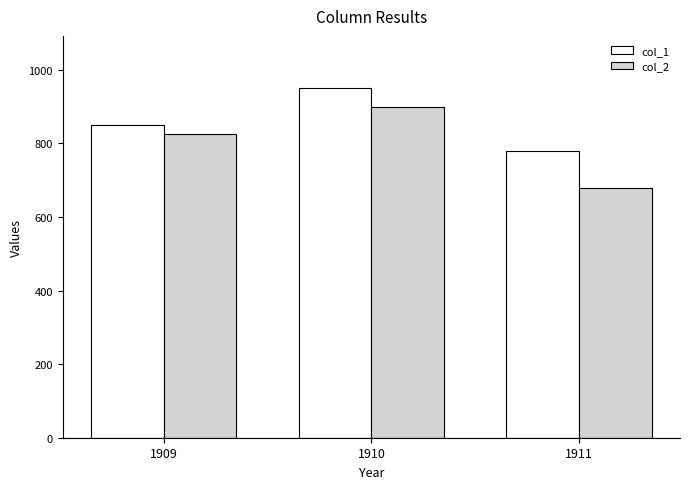

What are all the series names shown in the legend?

col_1, col_2